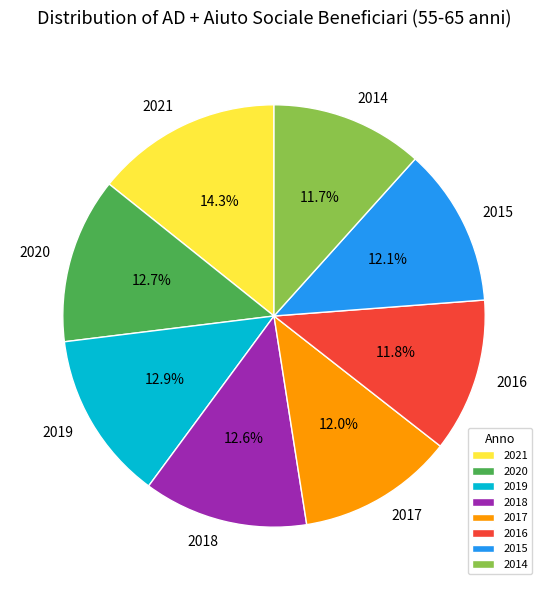

To the nearest percent, what percentage of the pie is 2017?

12%